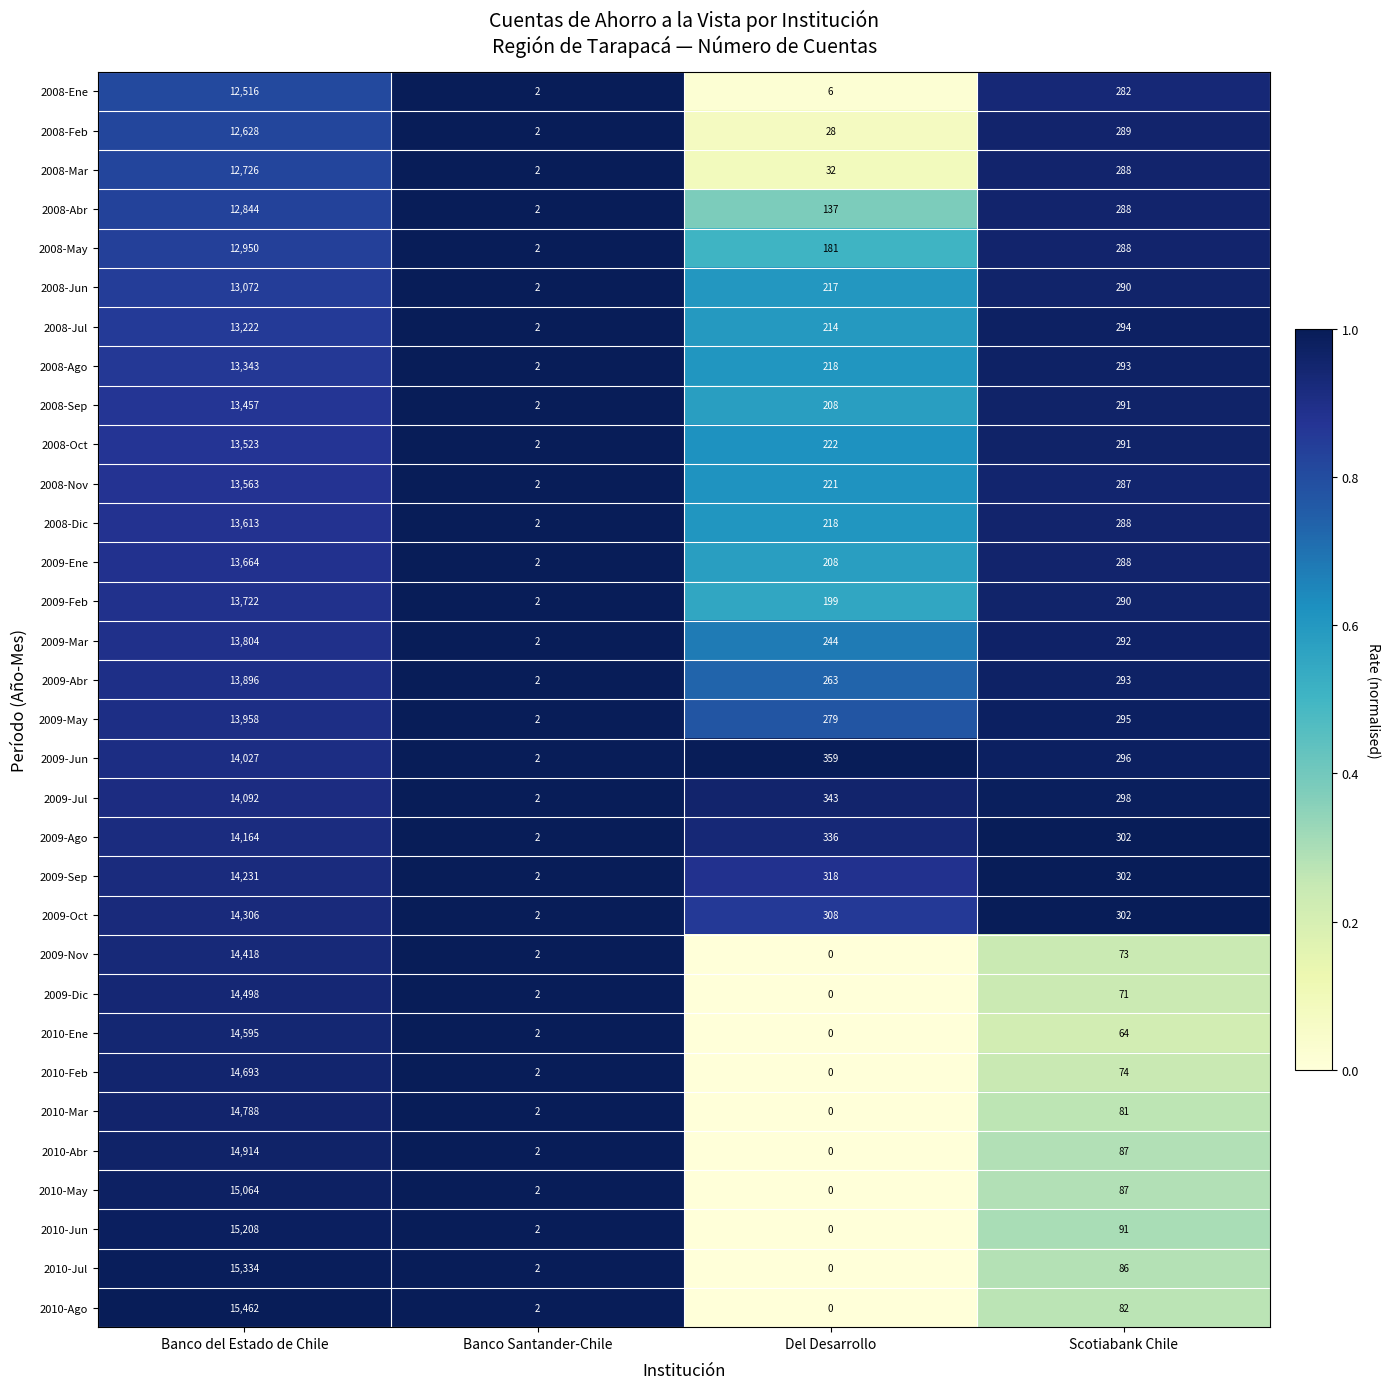

Is it true that 2010-Mar equals 3 at Banco Santander-Chile?

False